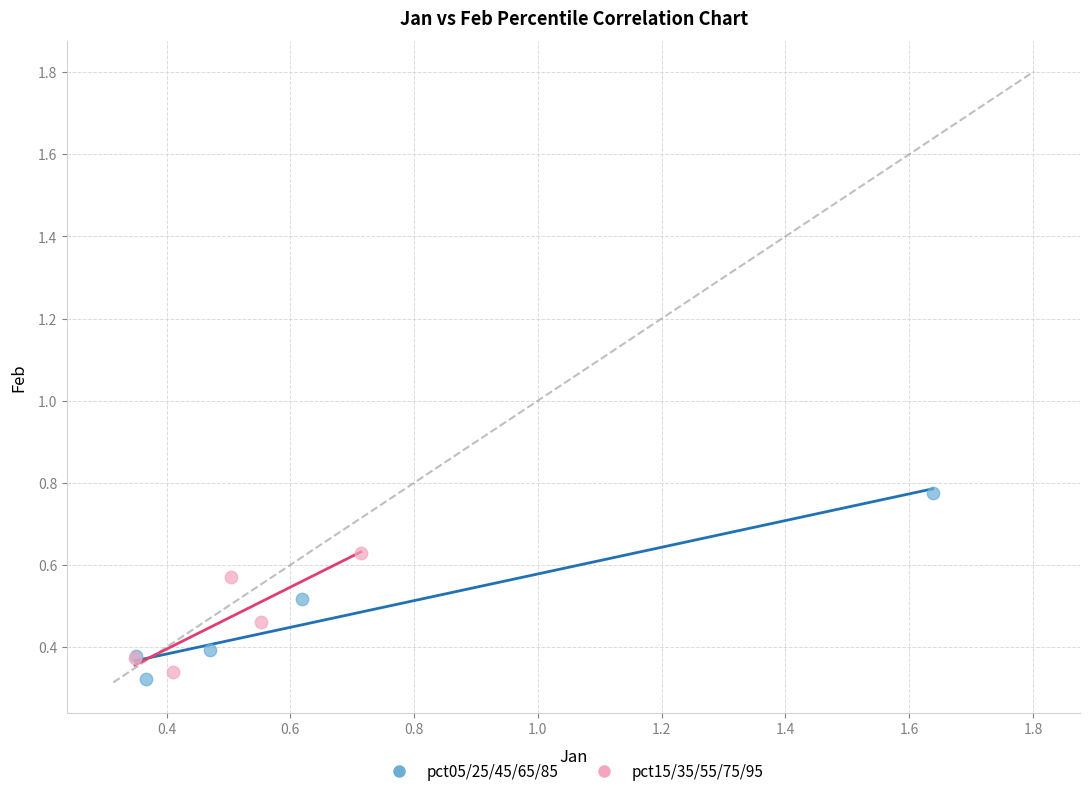

Which series contains the highest Y value?

pct05/25/45/65/85